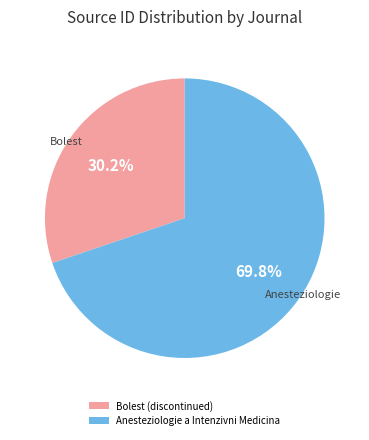

The Anesteziologie a Intenzivni Medicina slice represents 57% of the pie. True or false?

False